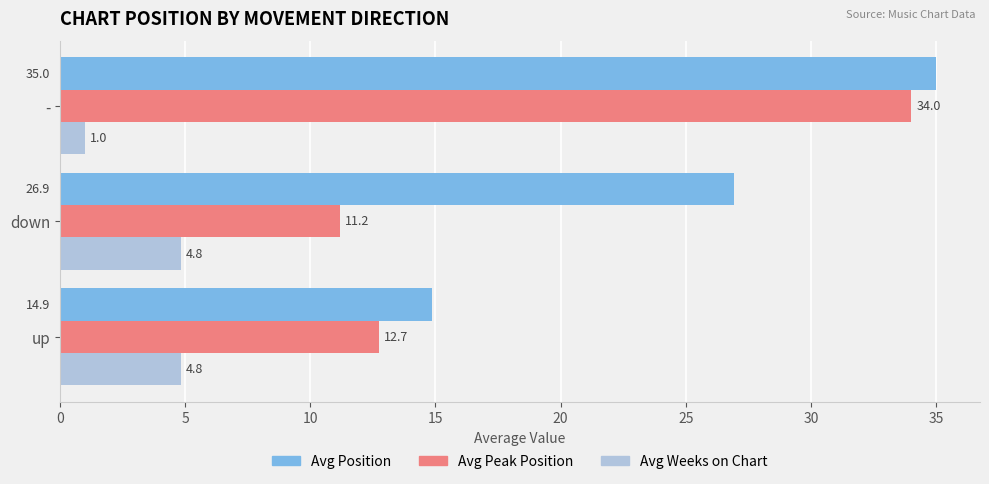

Is the value of Avg Peak Position at down greater than the value of Avg Weeks on Chart at down?

Yes